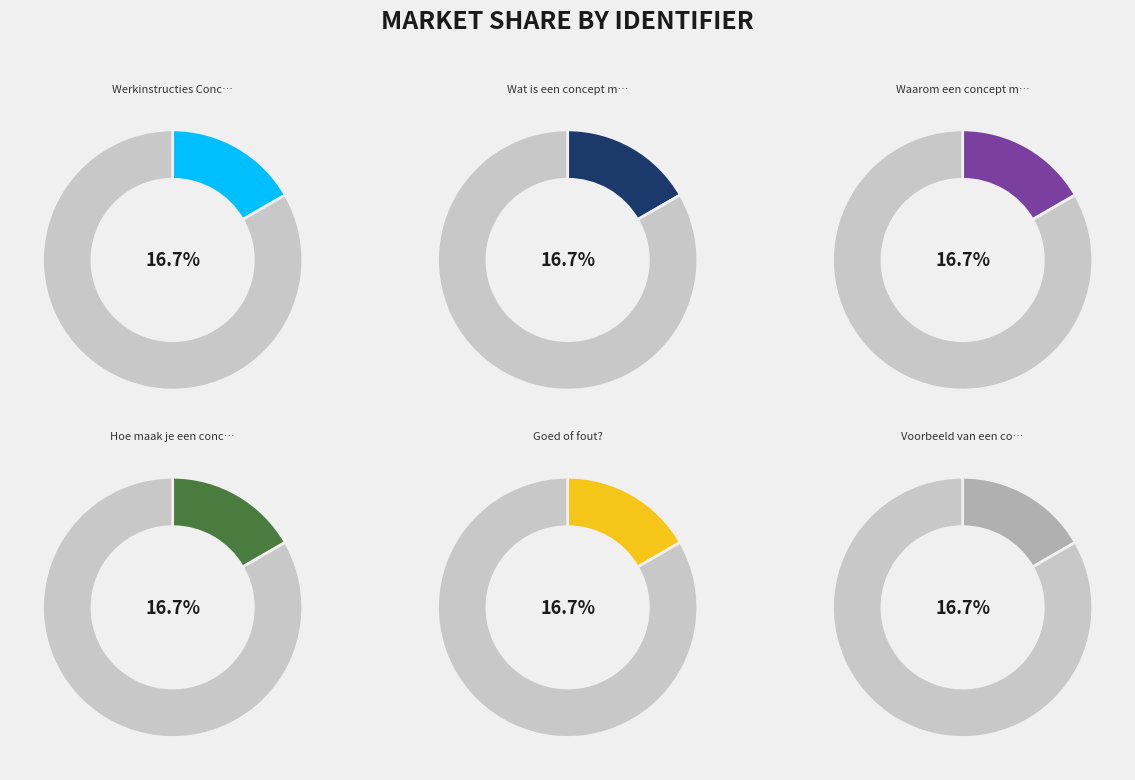

Rank the categories by value from highest to lowest.

Voorbeeld van een concept map, Goed of fout?, Hoe maak je een concept map?, Waarom een concept map?, Wat is een concept map?, Werkinstructies Concept Map